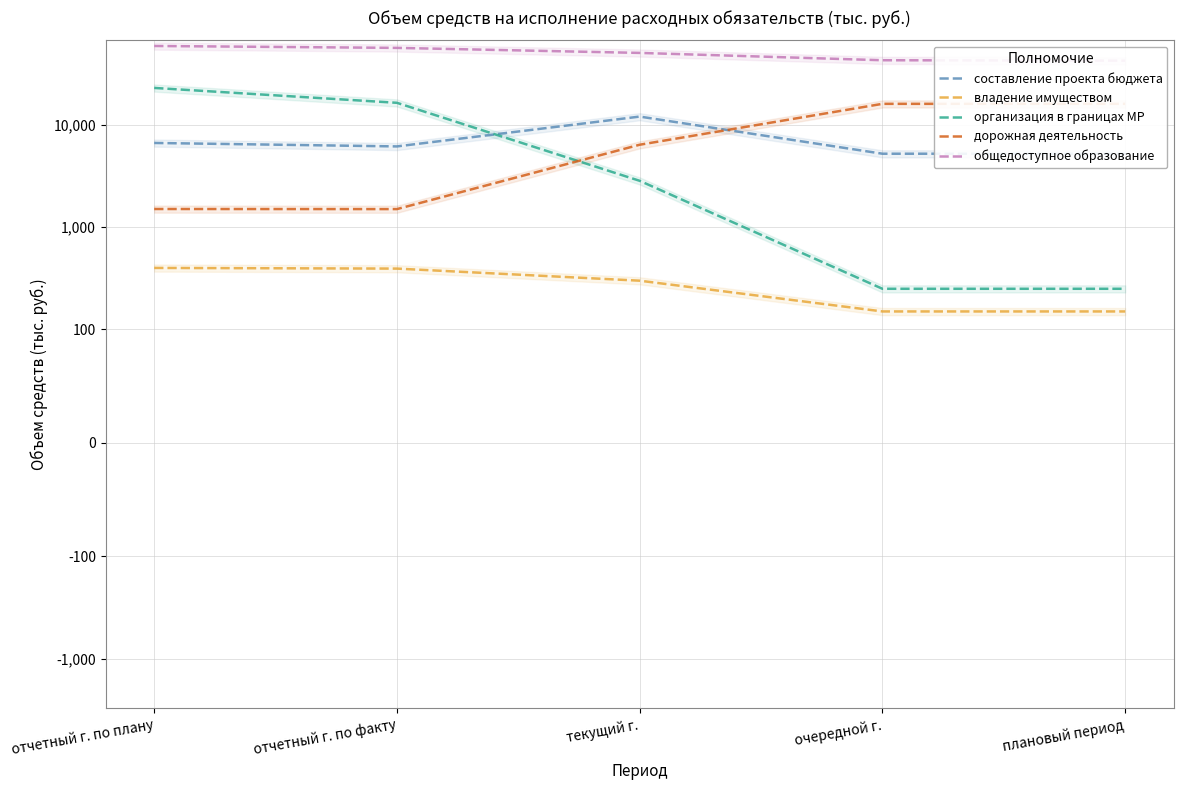

True or false: дорожная деятельность and владение имуществом cross at least once.

False